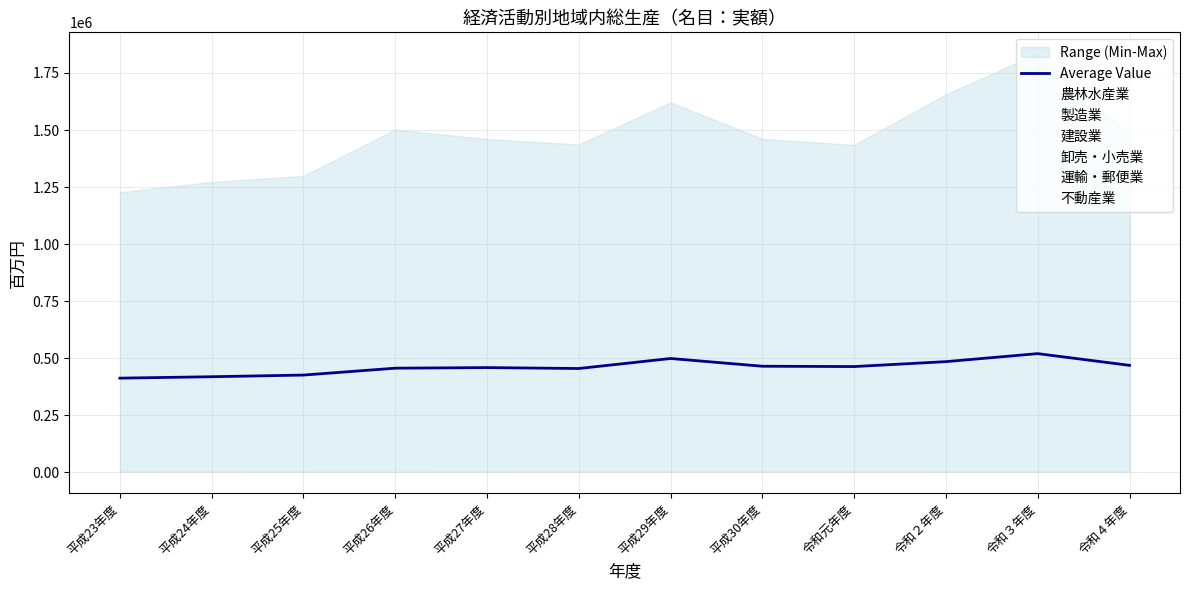

What is the minimum value shown in the chart?

412696.7